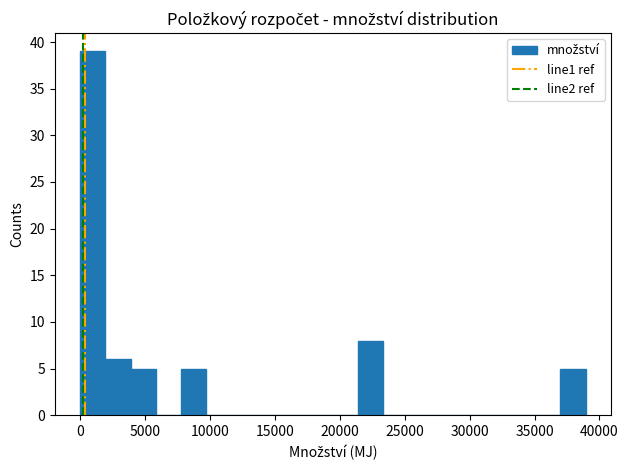

Read against the x-axis, roughly where is the centre of the tallest bar?

1000